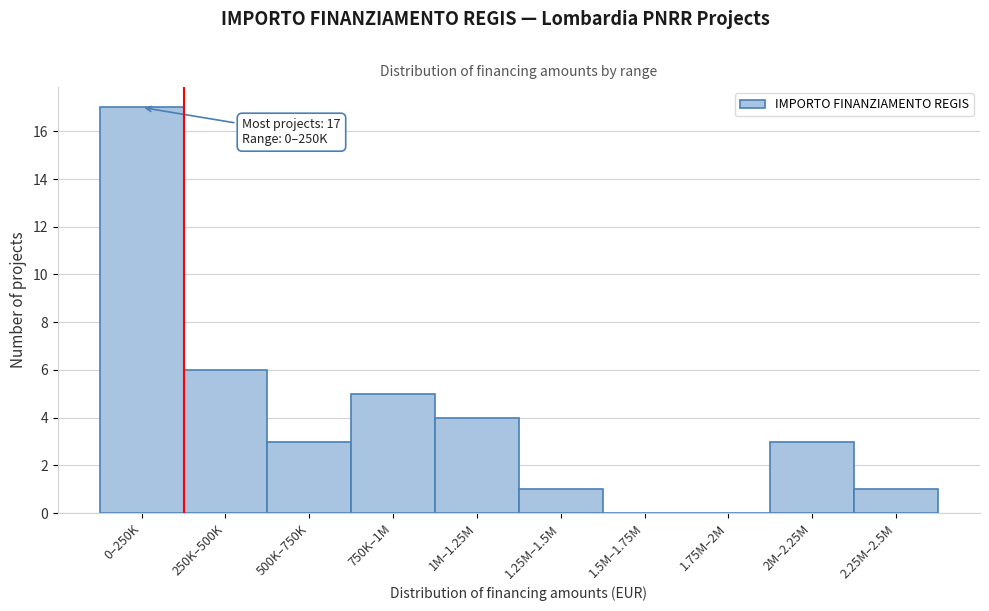

Reading left to right, what are all the values shown in this chart?

0–250K=17	250K–500K=6	500K–750K=3	750K–1M=5	1M–1.25M=4	1.25M–1.5M=1	1.5M–1.75M=0	1.75M–2M=0	2M–2.25M=3	2.25M–2.5M=1